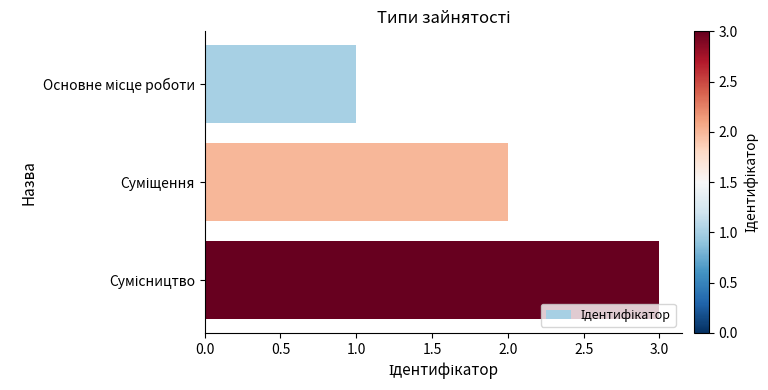

What is the greatest value displayed?

3